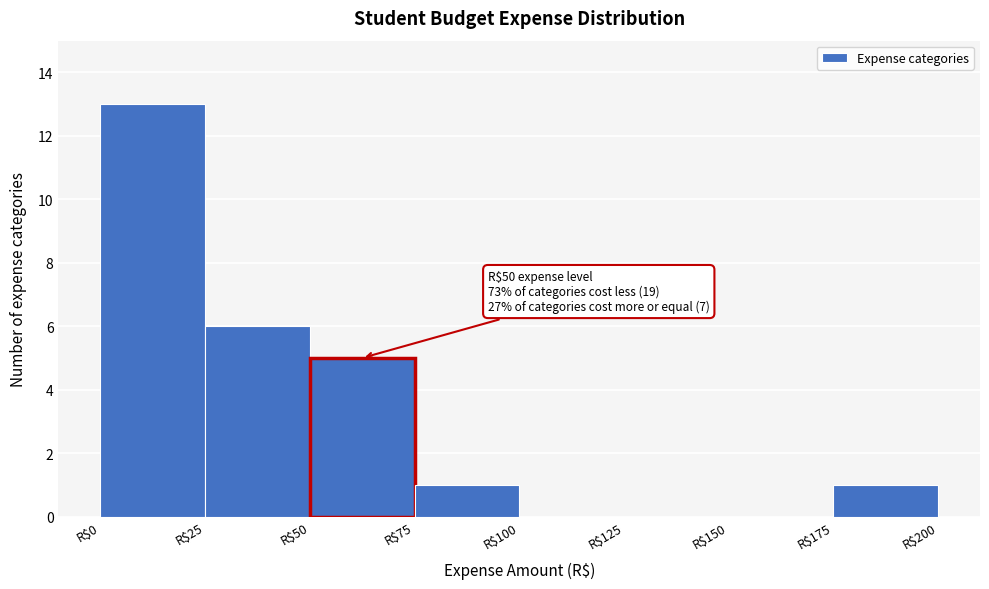

Over which range of the x-axis is the bar tallest?

0 to 25